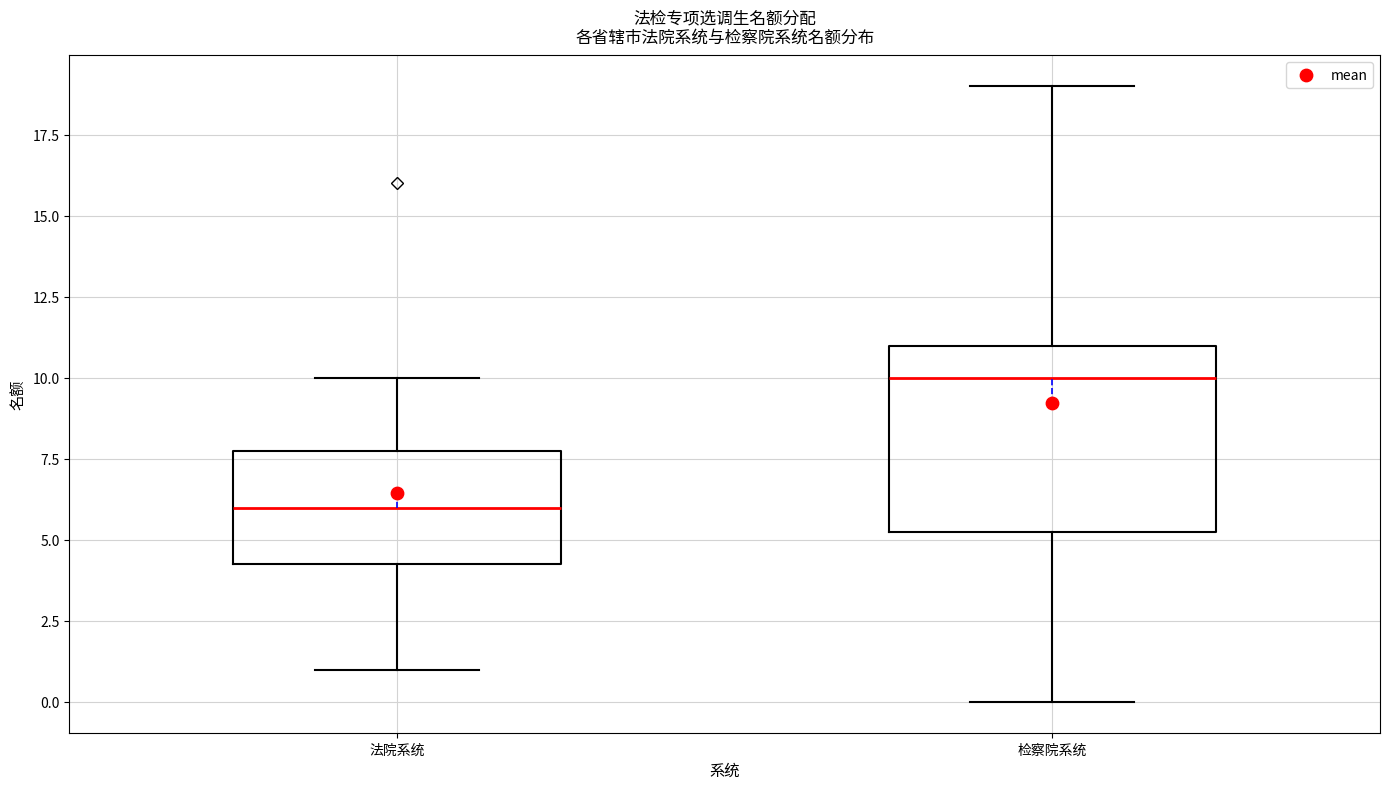

Which box has the highest median line?

检察院系统